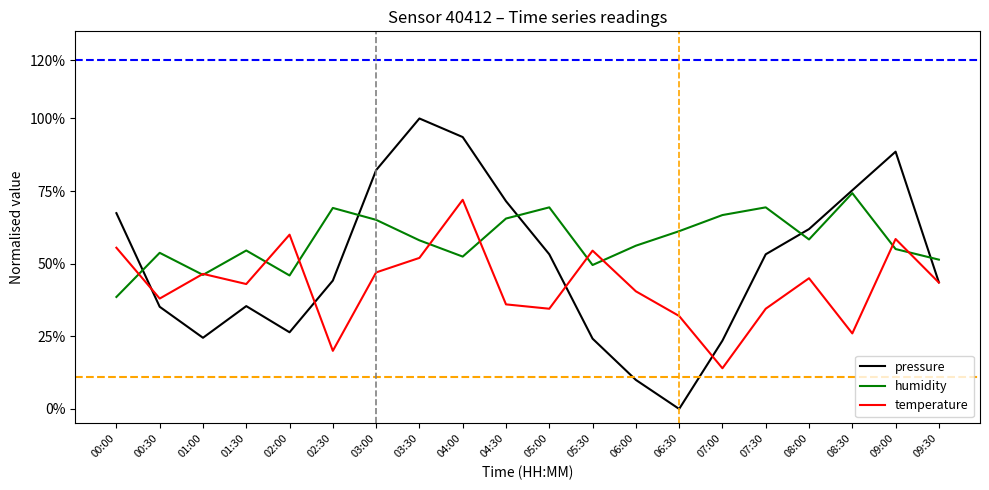

Between which two adjacent categories do humidity and temperature first intersect?

00:00 and 00:30